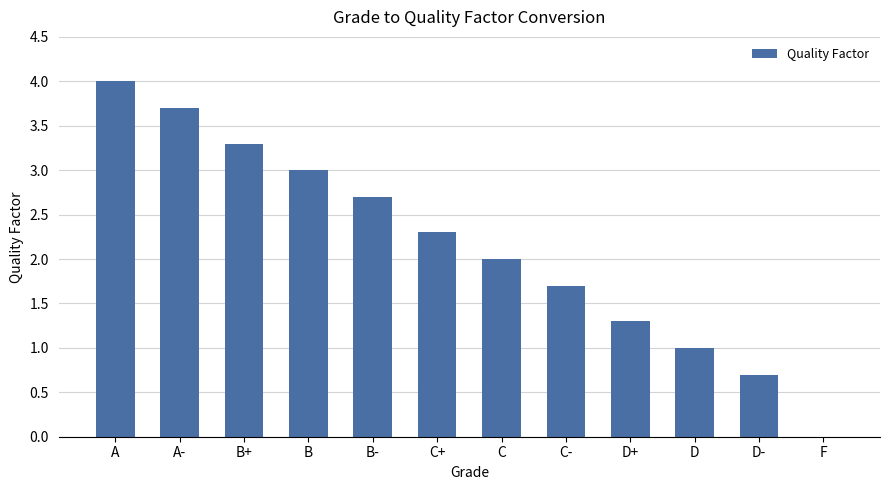

Is it true that the value at A- is 3.7?

True